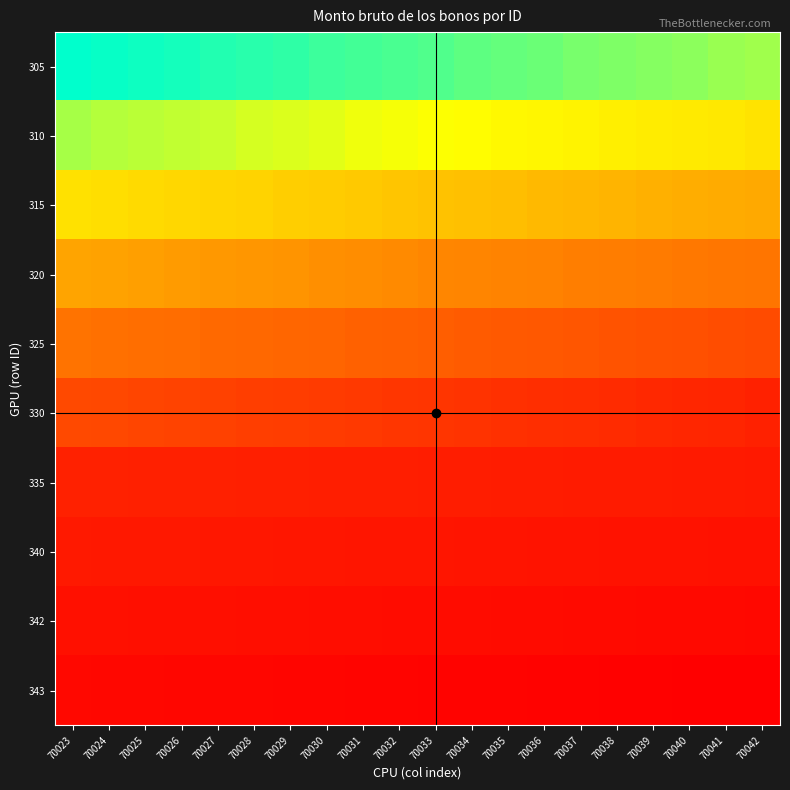

Which category has the lowest value across all series?

70023